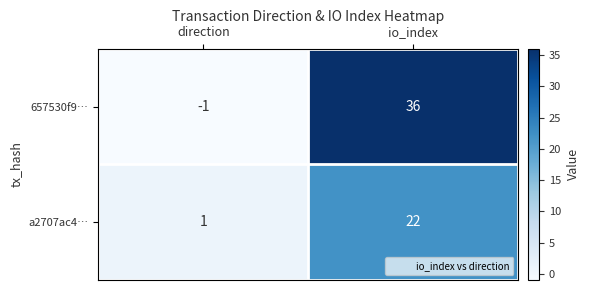

List the series in order of their overall mean, lowest first.

a2707ac4…, 657530f9…